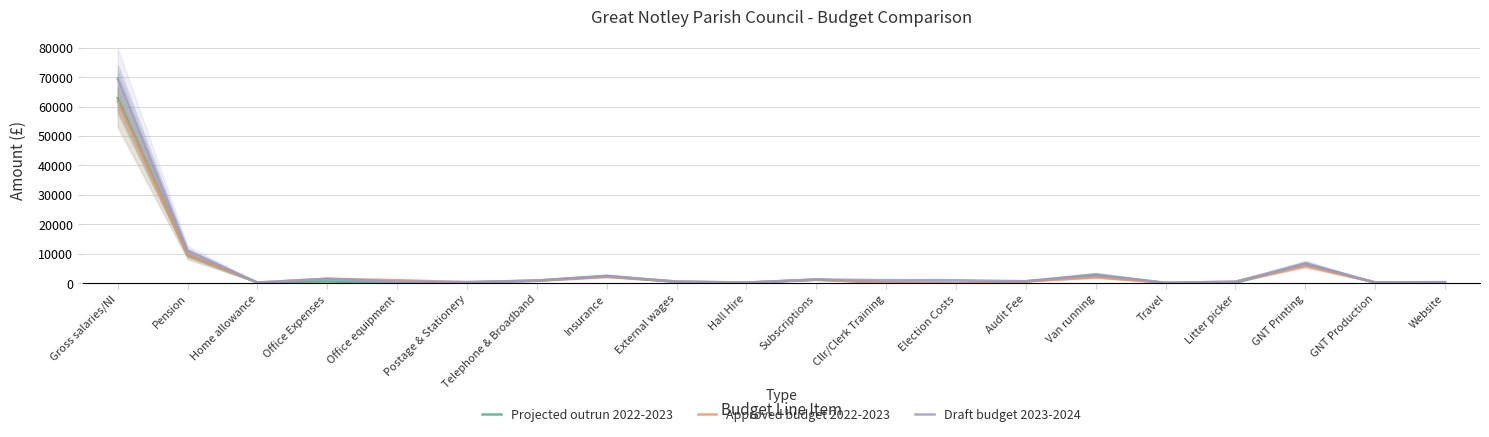

Which series has the largest total across all categories?

Draft budget 2023-2024